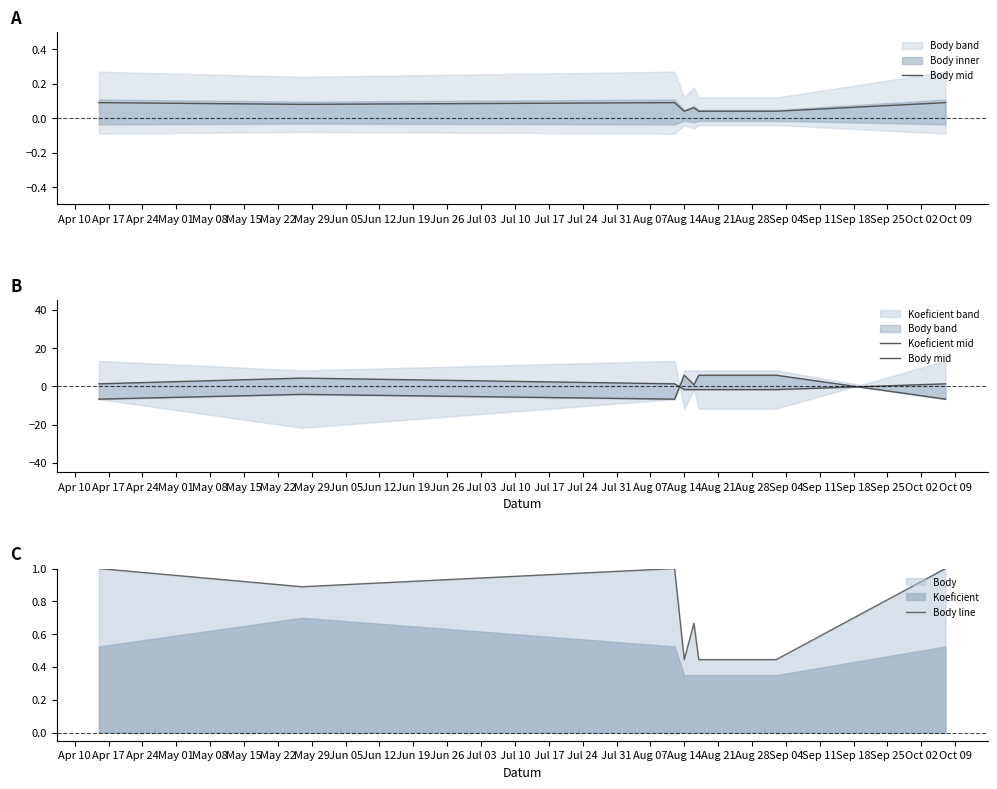

What is the maximum value for Body line?

1.0